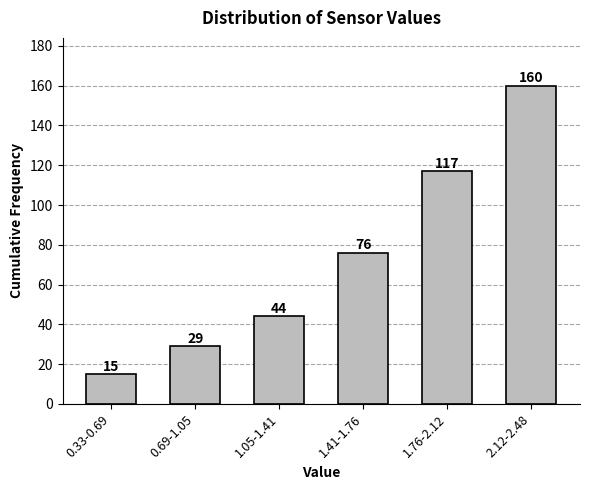

Reading left to right, transcribe all the data shown in this chart.

0.33-0.69=15	0.69-1.05=29	1.05-1.41=44	1.41-1.76=76	1.76-2.12=117	2.12-2.48=160